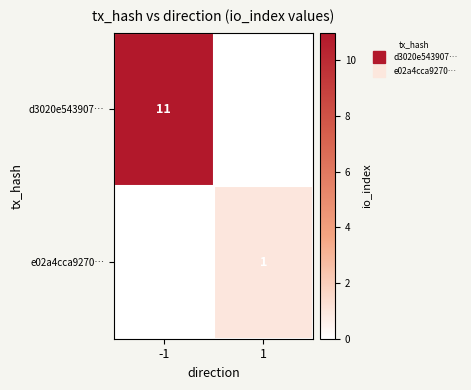

At which label is e02a4cca9270… closest to 0?

-1